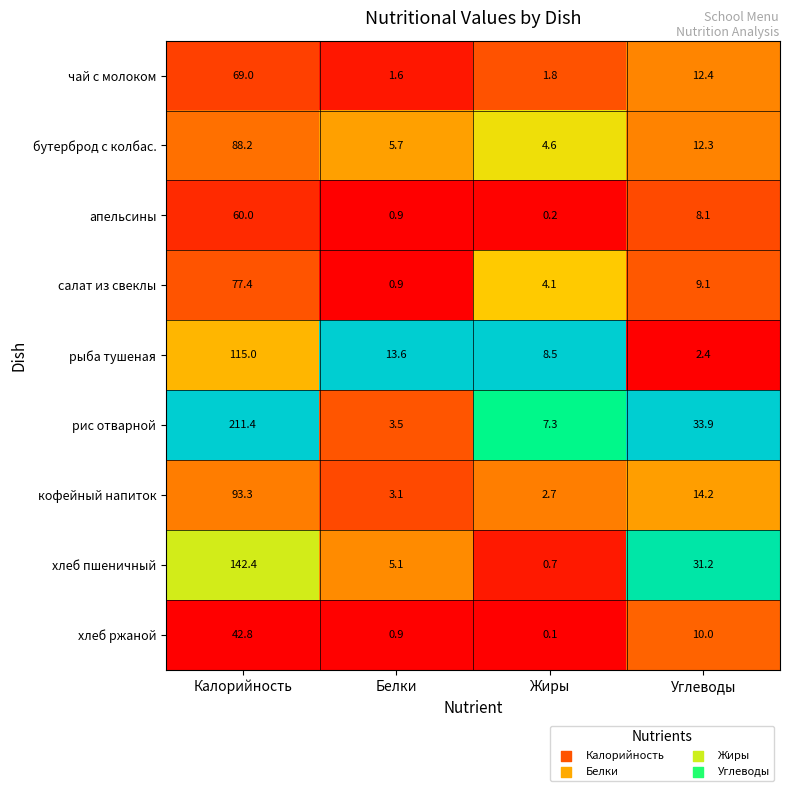

True or false: салат из свеклы has a value of 130.7 at Калорийность.

False